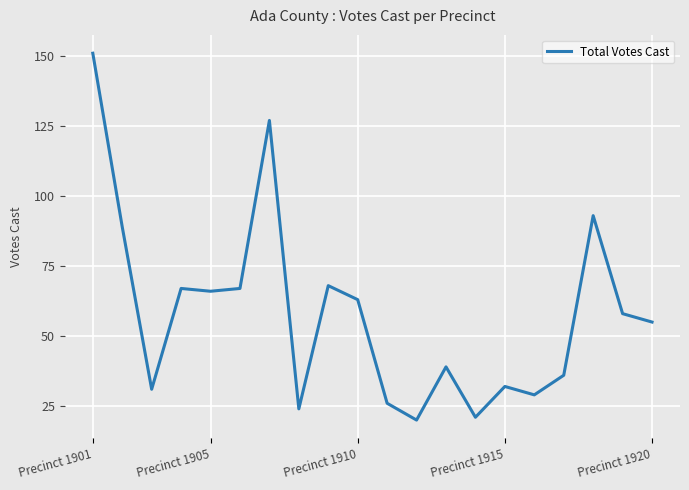

What is the difference between the maximum and minimum values?

131